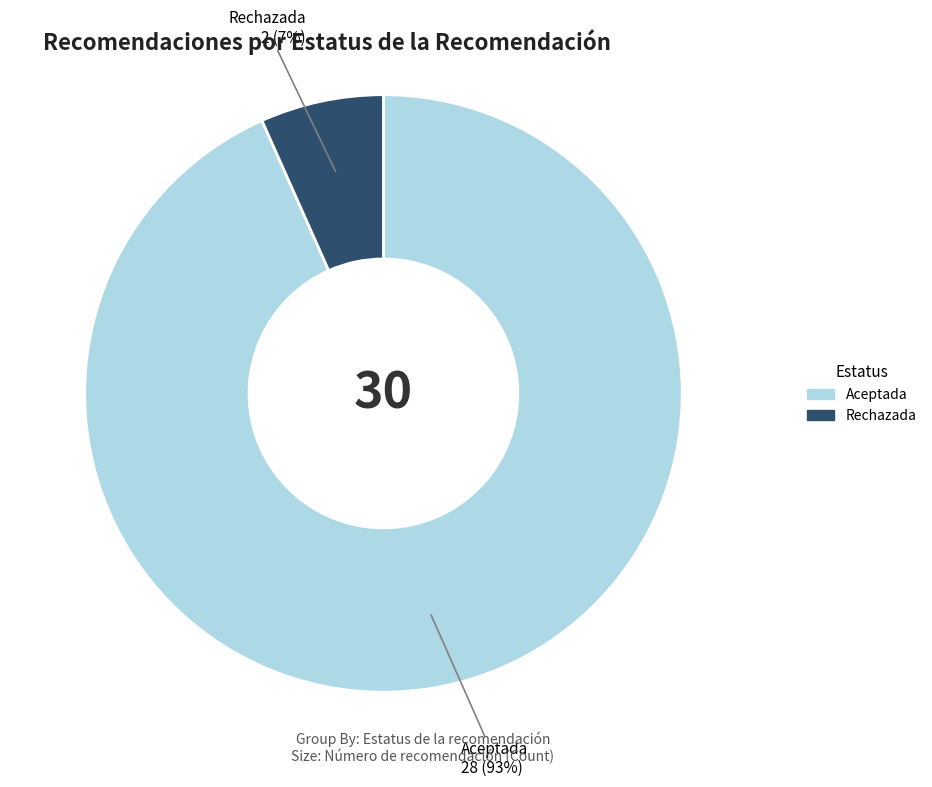

To the nearest percent, what is the average slice percentage?

50%